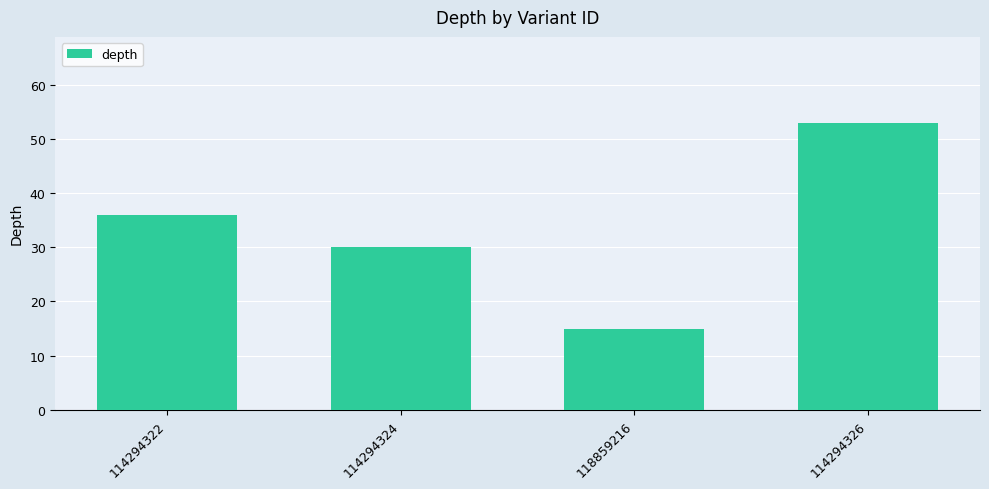

How many bars are there in total?

4